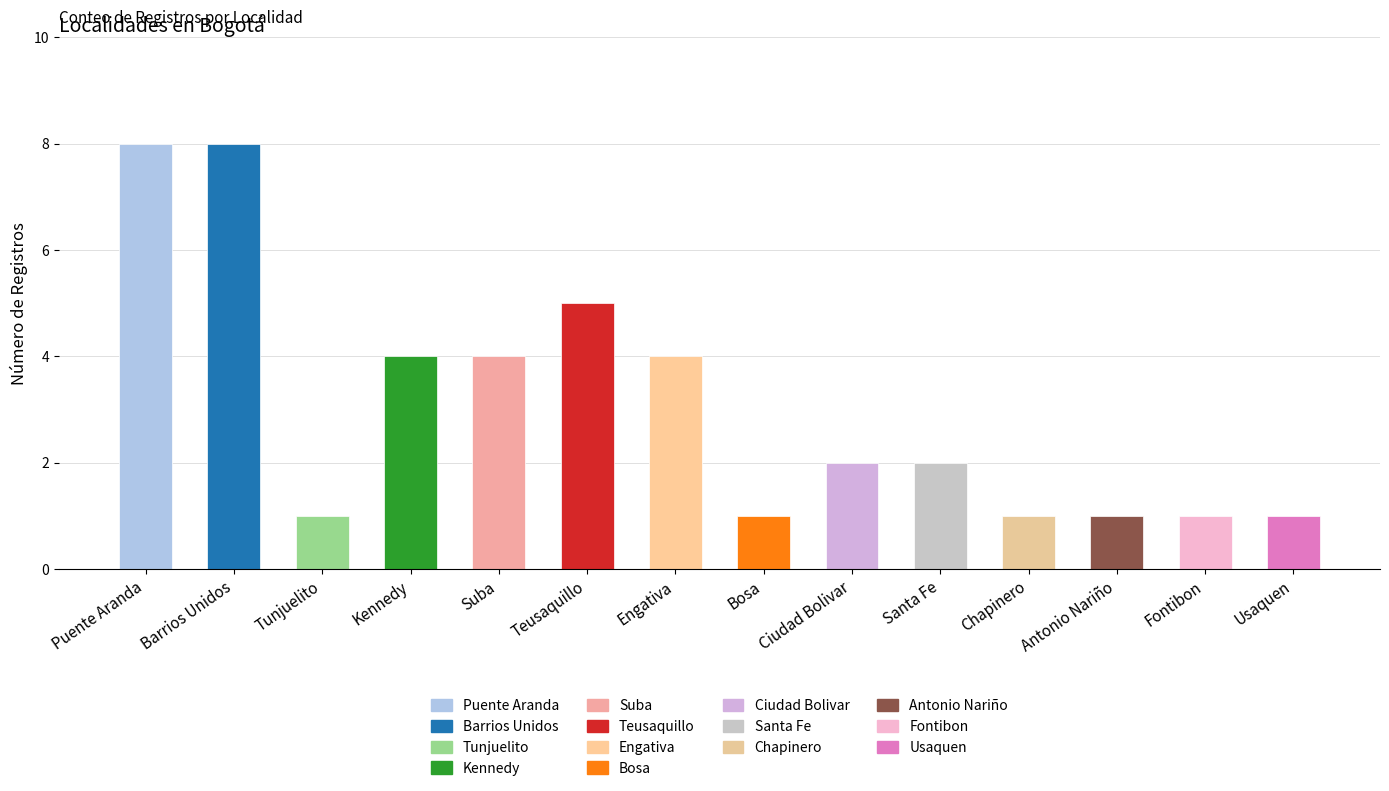

What is the greatest value displayed?

8